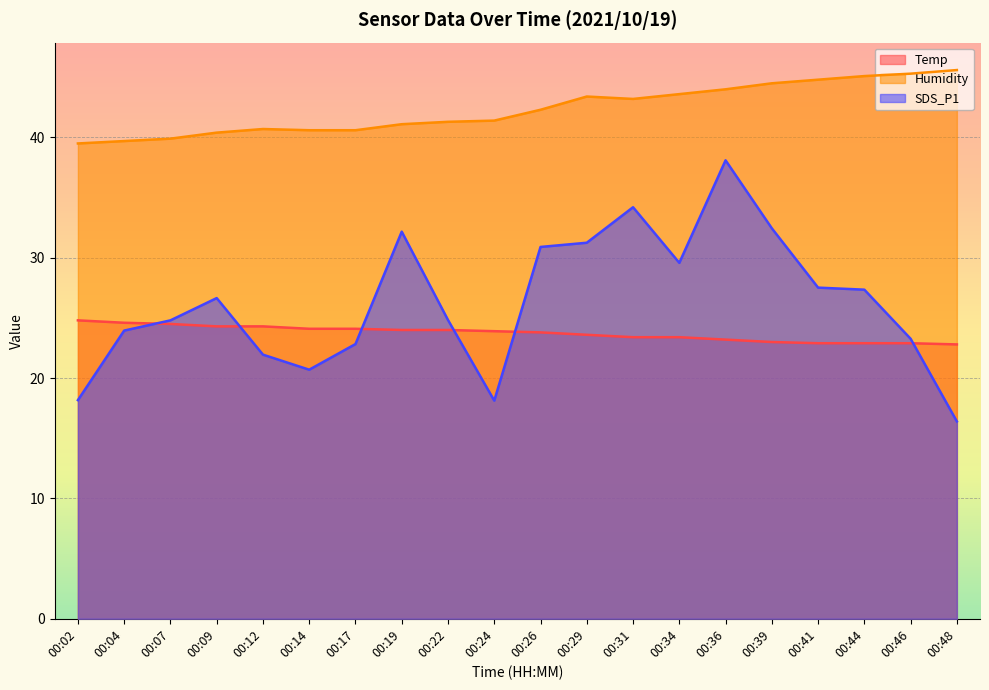

Which series has the largest total across all categories?

Humidity